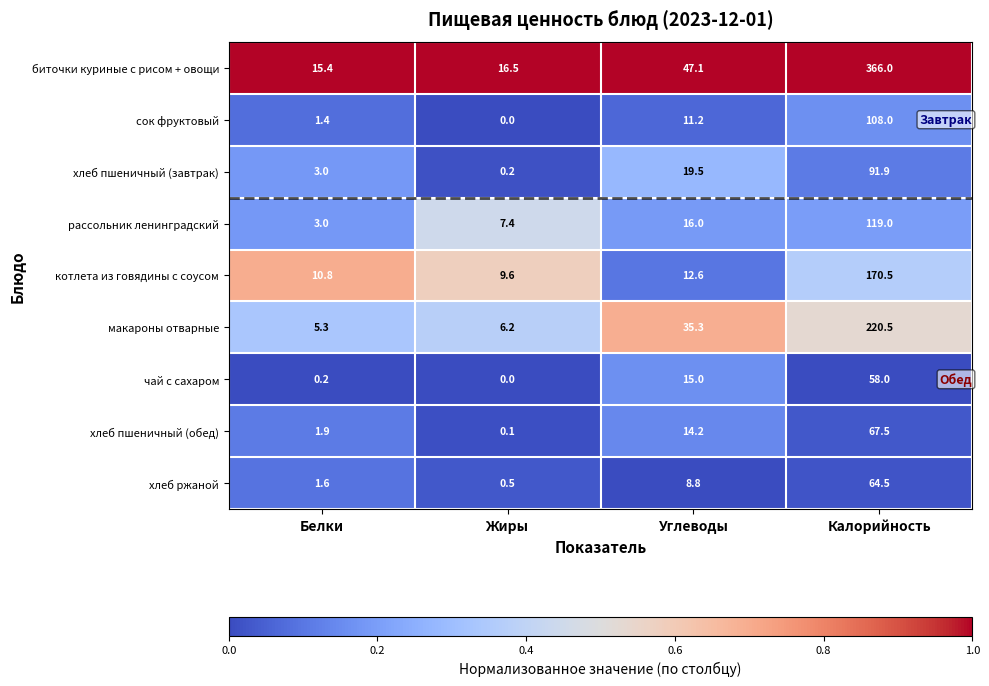

Rank the series by their maximum value, from lowest to highest.

чай с сахаром, хлеб ржаной, хлеб пшеничный (обед), хлеб пшеничный (завтрак), сок фруктовый, рассольник ленинградский, котлета из говядины с соусом, макароны отварные, биточки куриные с рисом + овощи